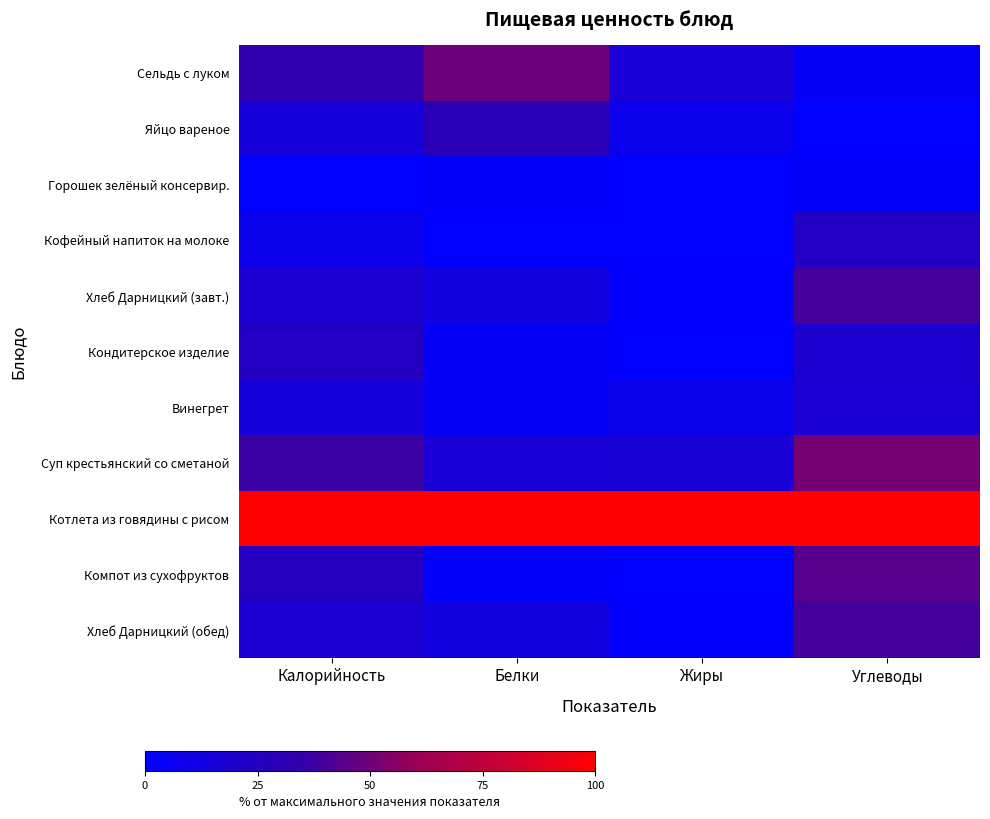

Reading left to right, what are all the values shown in this chart?

Сельдь с луком: Калорийность=0.3	Белки=0.5	Жиры=0.2	Углеводы=0.0
Яйцо вареное: Калорийность=0.2	Белки=0.3	Жиры=0.1	Углеводы=0.0
Горошек зелёный консервир.: Калорийность=0.0	Белки=0.0	Жиры=0.0	Углеводы=0.0
Кофейный напиток на молоке: Калорийность=0.1	Белки=0.0	Жиры=0.0	Углеводы=0.2
Хлеб Дарницкий (завт.): Калорийность=0.2	Белки=0.1	Жиры=0.0	Углеводы=0.4
Кондитерское изделие: Калорийность=0.2	Белки=0.0	Жиры=0.0	Углеводы=0.2
Винегрет: Калорийность=0.1	Белки=0.0	Жиры=0.1	Углеводы=0.2
Суп крестьянский со сметаной: Калорийность=0.4	Белки=0.2	Жиры=0.2	Углеводы=0.5
Котлета из говядины с рисом: Калорийность=1.0	Белки=1.0	Жиры=1.0	Углеводы=1.0
Компот из сухофруктов: Калорийность=0.3	Белки=0.0	Жиры=0.0	Углеводы=0.4
Хлеб Дарницкий (обед): Калорийность=0.2	Белки=0.1	Жиры=0.0	Углеводы=0.4